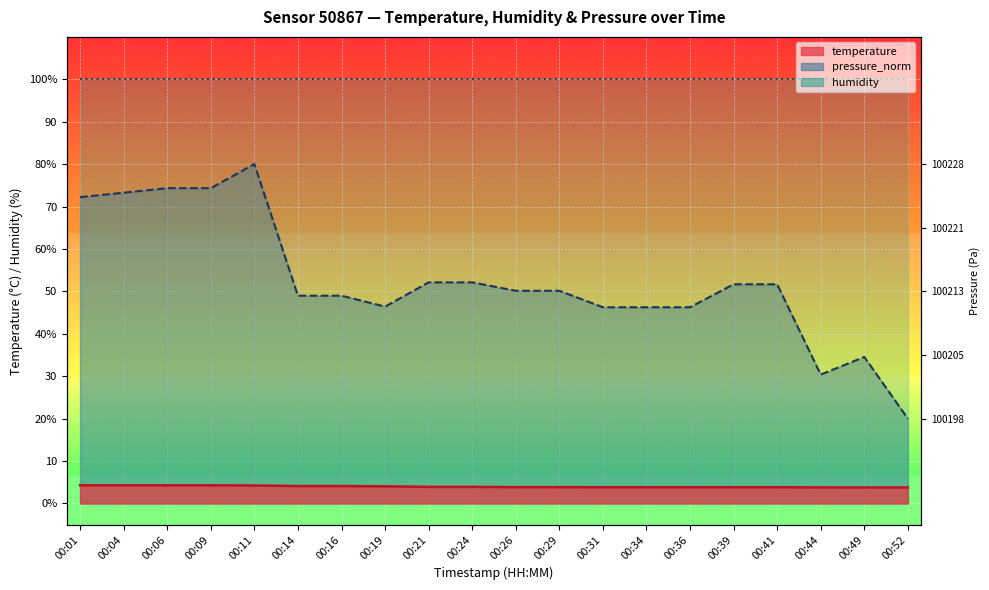

At how many categories does at least one series exceed 54?

5